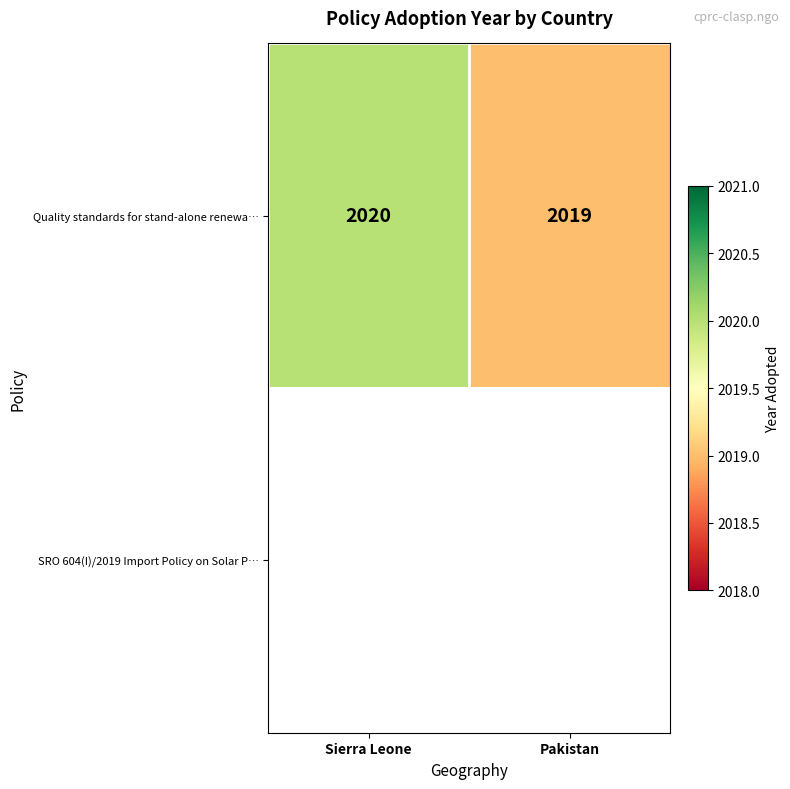

List the labels in order of Quality standards for stand-alone renewa… value, largest first.

Sierra Leone, Pakistan